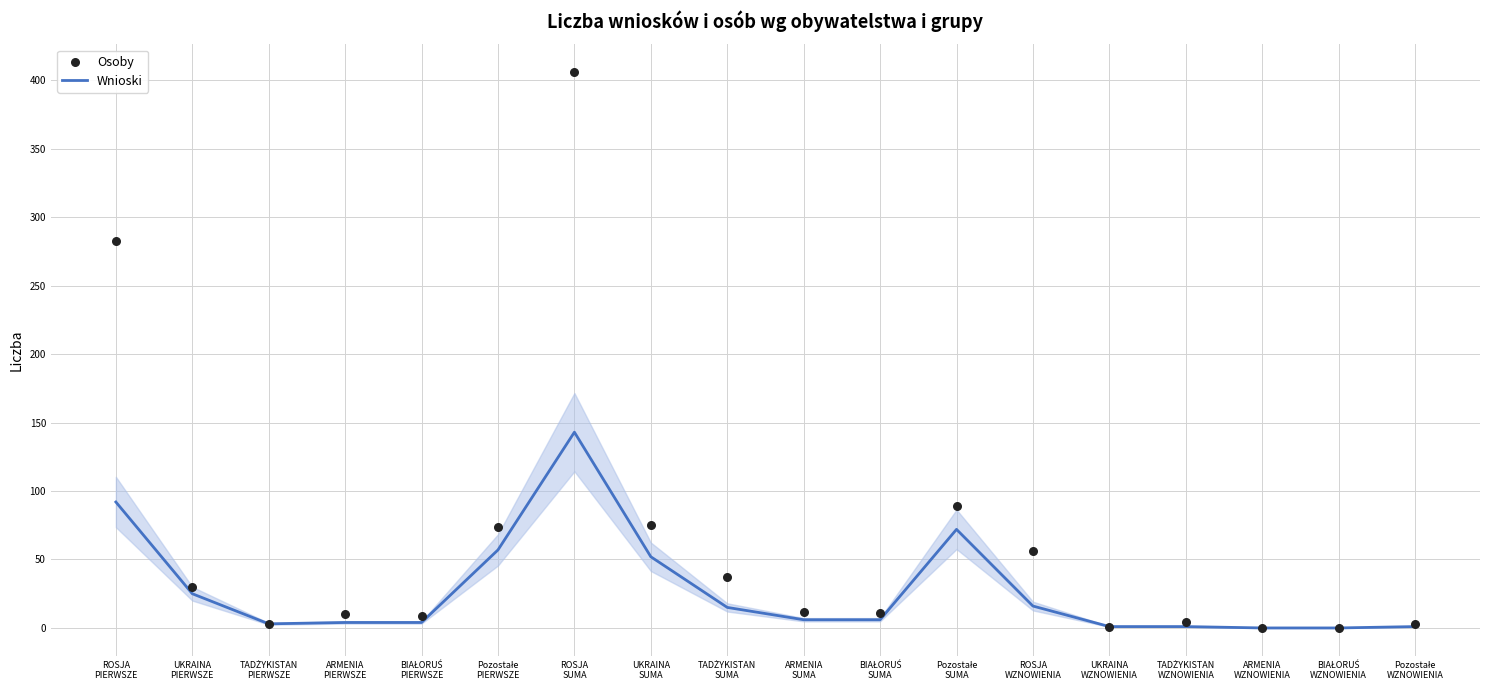

Is the value of Osoby at ROSJA
SUMA greater than the value of Wnioski at TADŻYKISTAN
PIERWSZE?

Yes